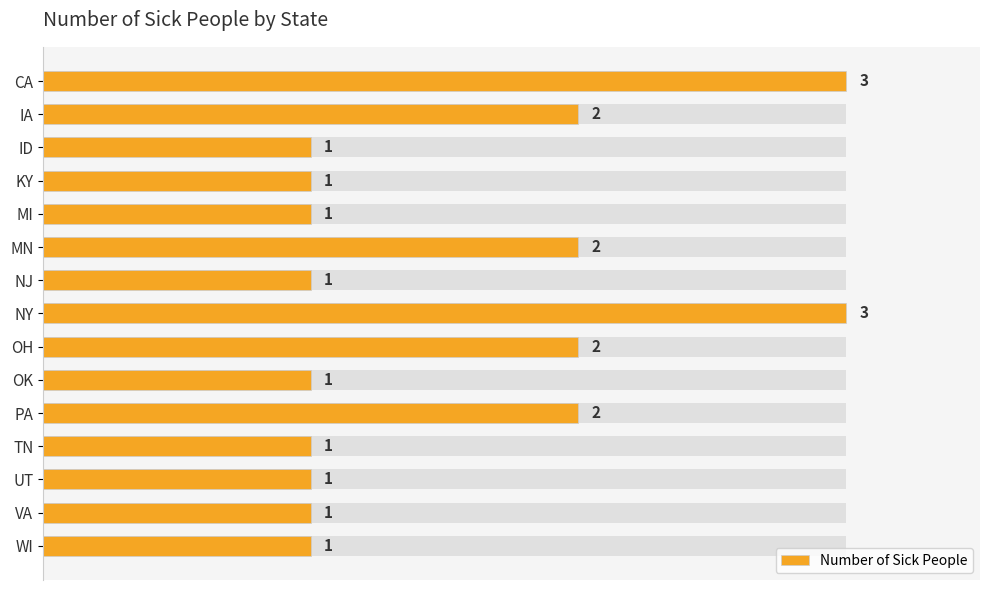

How many data points are above 1?

6